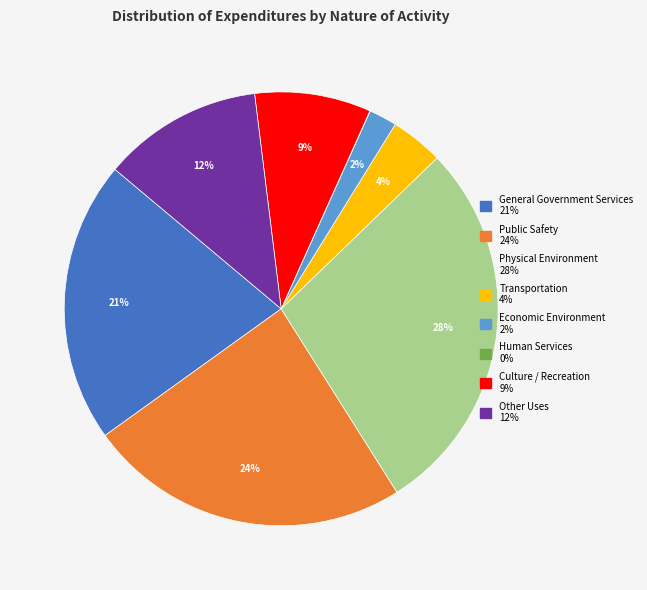

Do General Government Services and Physical Environment together represent more than half of the pie?

No